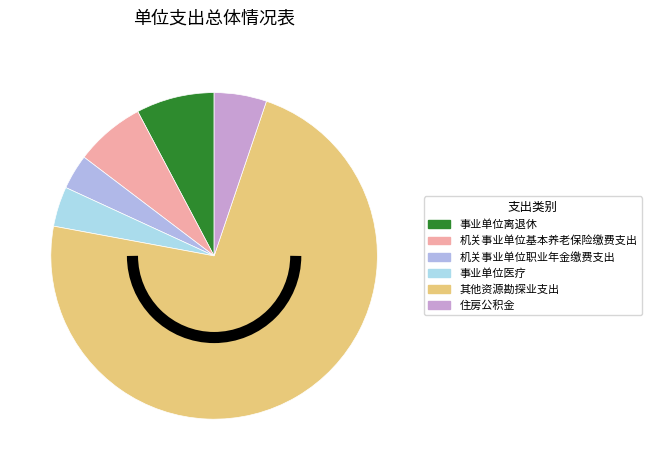

How many segments does this pie chart have?

6